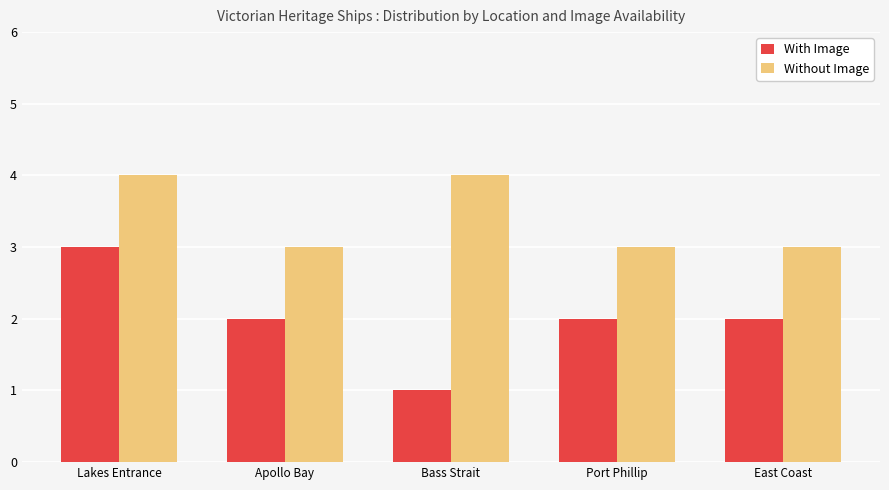

Is the value of Without Image at Port Phillip greater than the value of With Image at Apollo Bay?

Yes